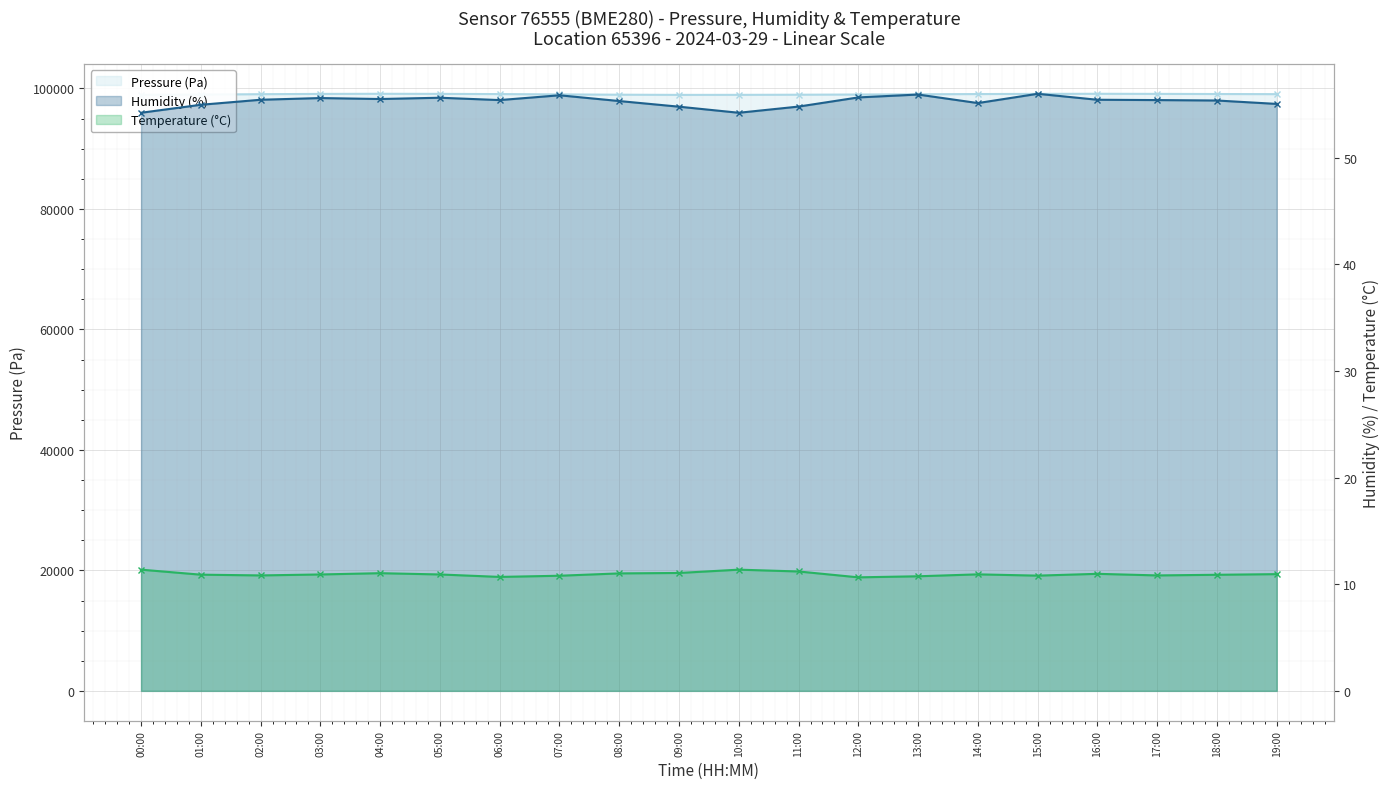

What is the minimum value for Pressure (Pa)?

98937.5